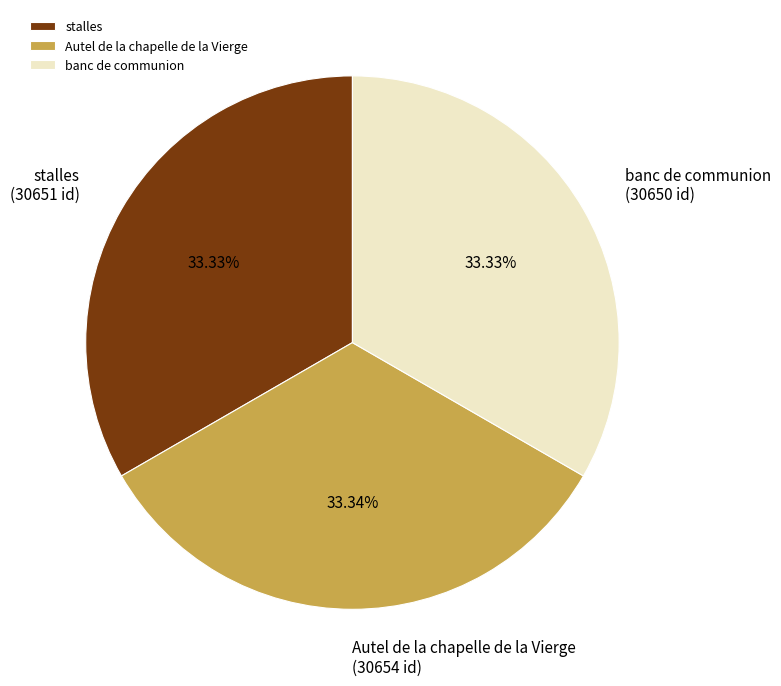

Do Autel de la chapelle de la Vierge and stalles together represent more than half of the pie?

Yes